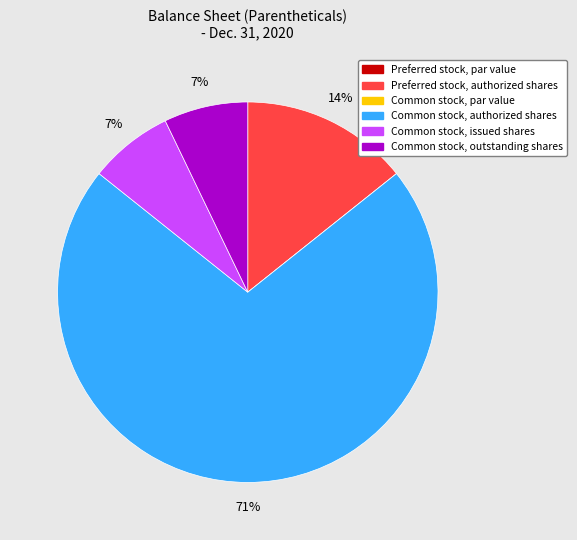

Is there any slice that represents more than half of the pie?

Yes